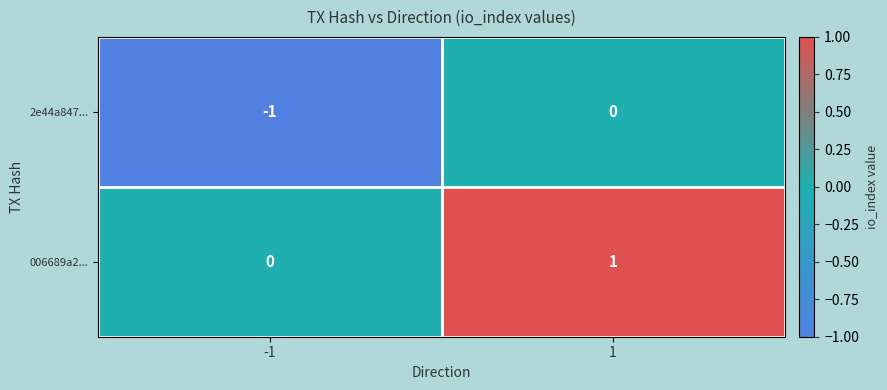

Rank the series at -1 from lowest to highest value.

2e44a847..., 006689a2...